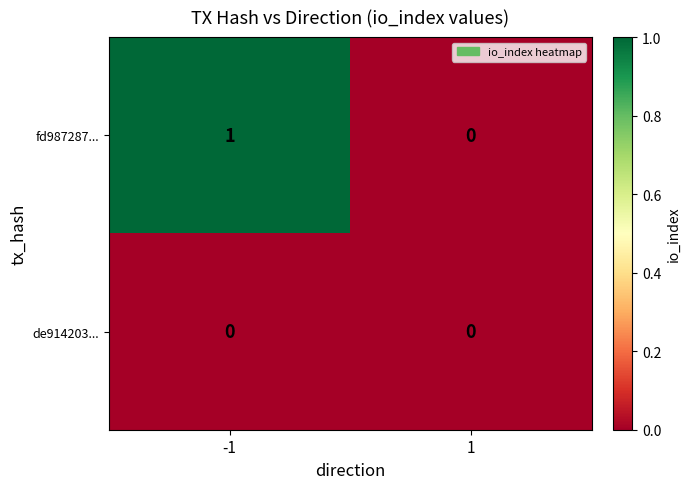

Reading left to right, extract all data points from this chart.

fd987287...: 1	0
de914203...: 0	0